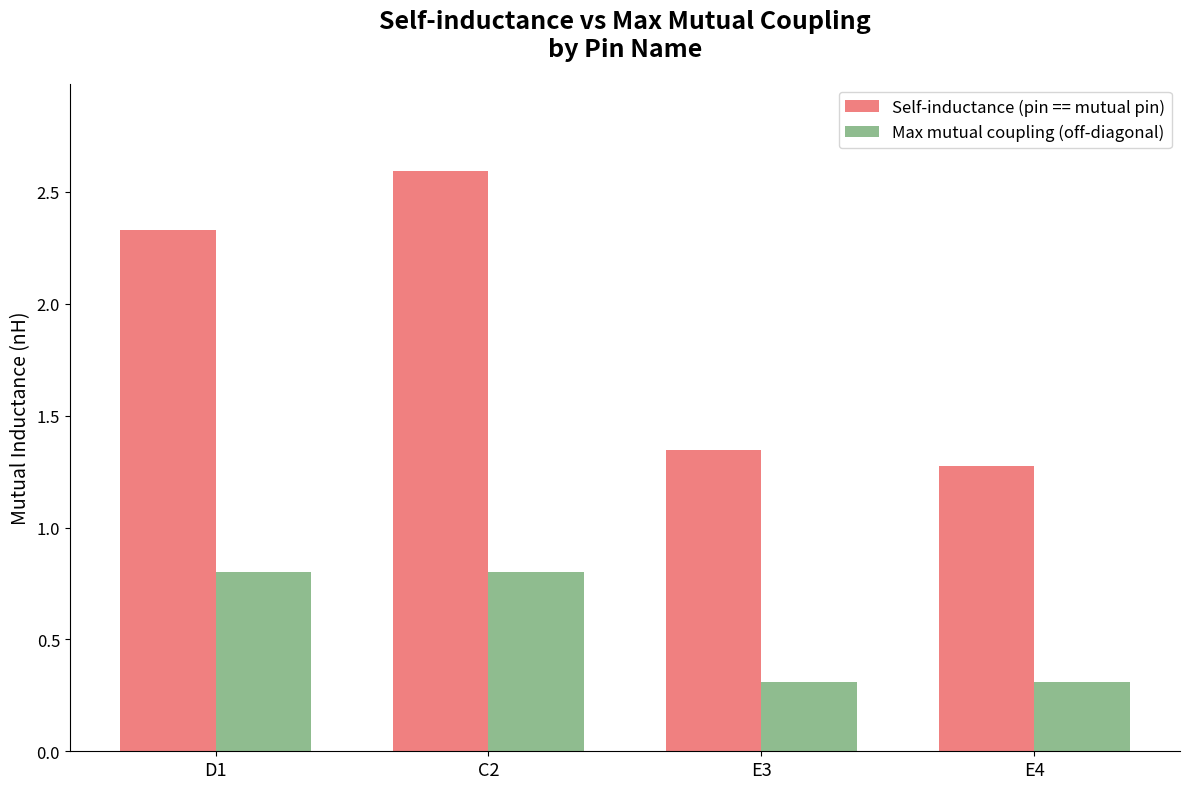

Does the chart contain any negative values?

No